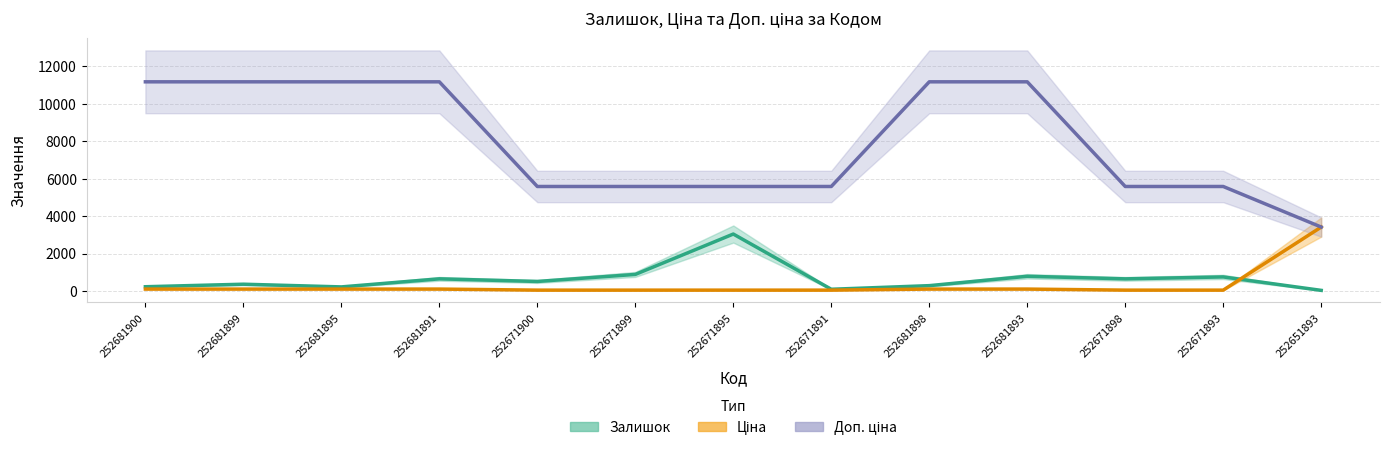

What is the maximum value for Ціна?

3420.6